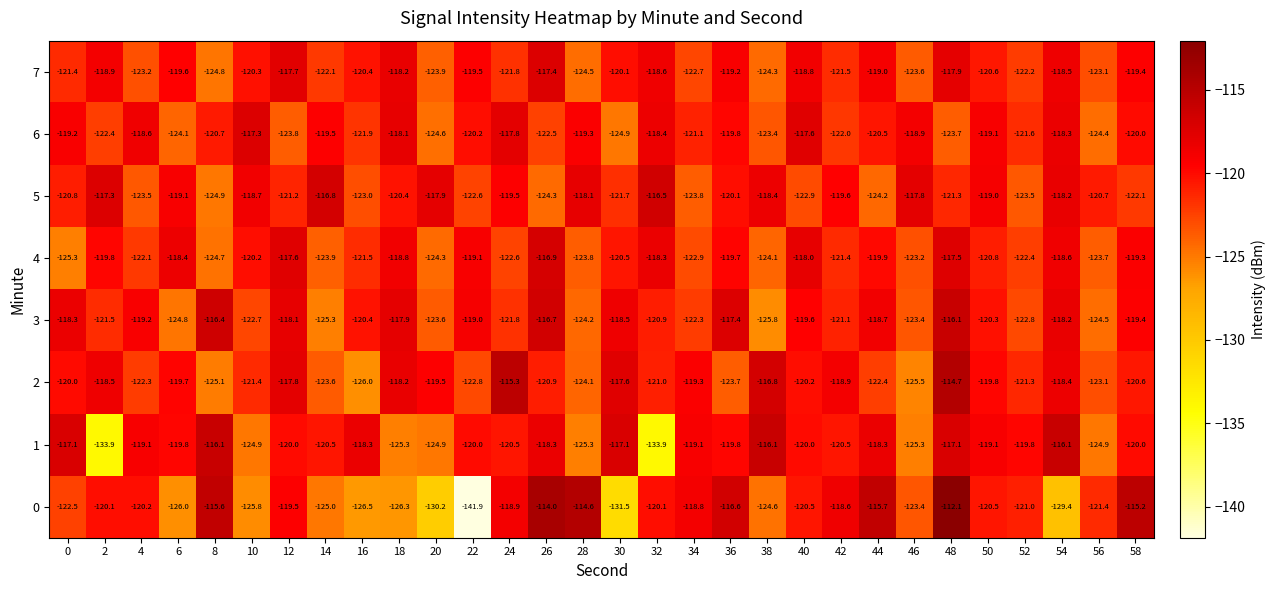

What is the total value across all series at 14?

-976.7